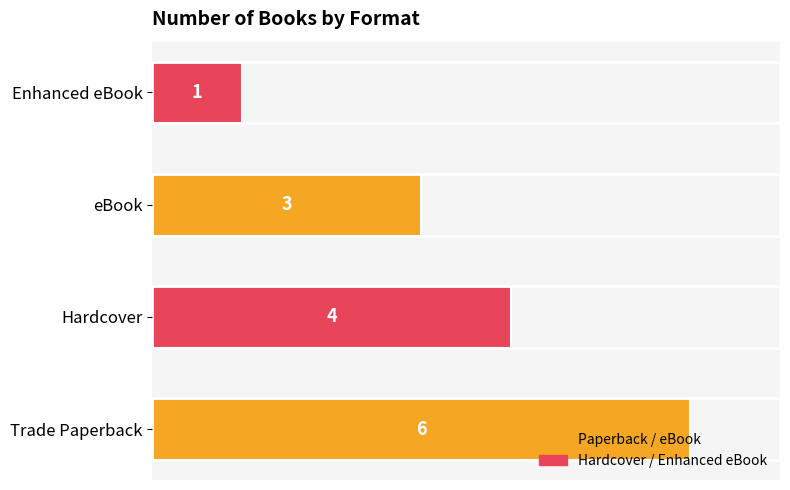

What is the maximum value shown in the chart?

6